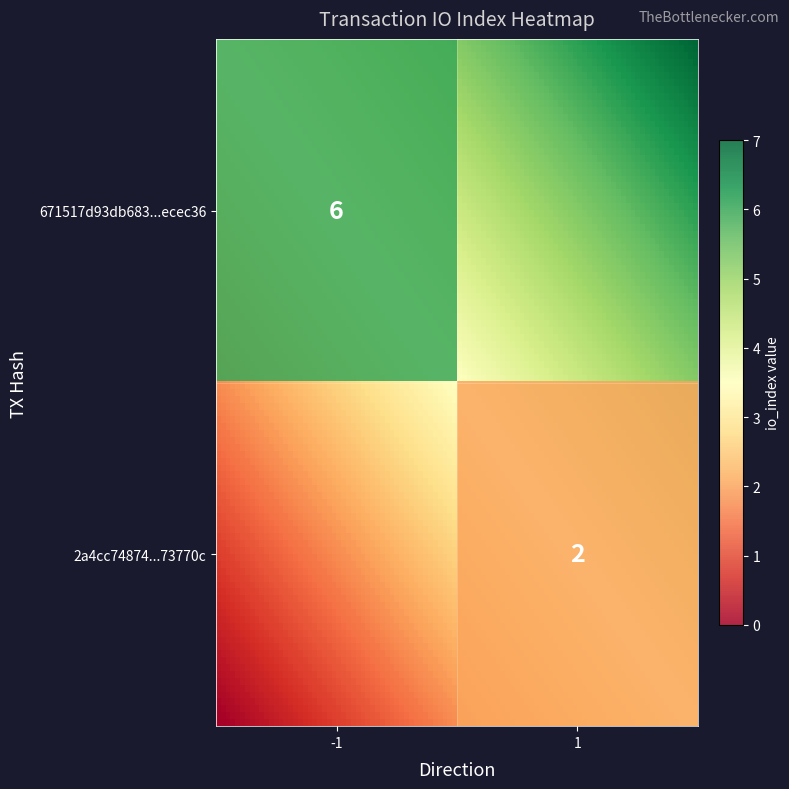

Which series changed the most between direction and io_index?

671517d93db683cbe530b1997a4a0117aecec36